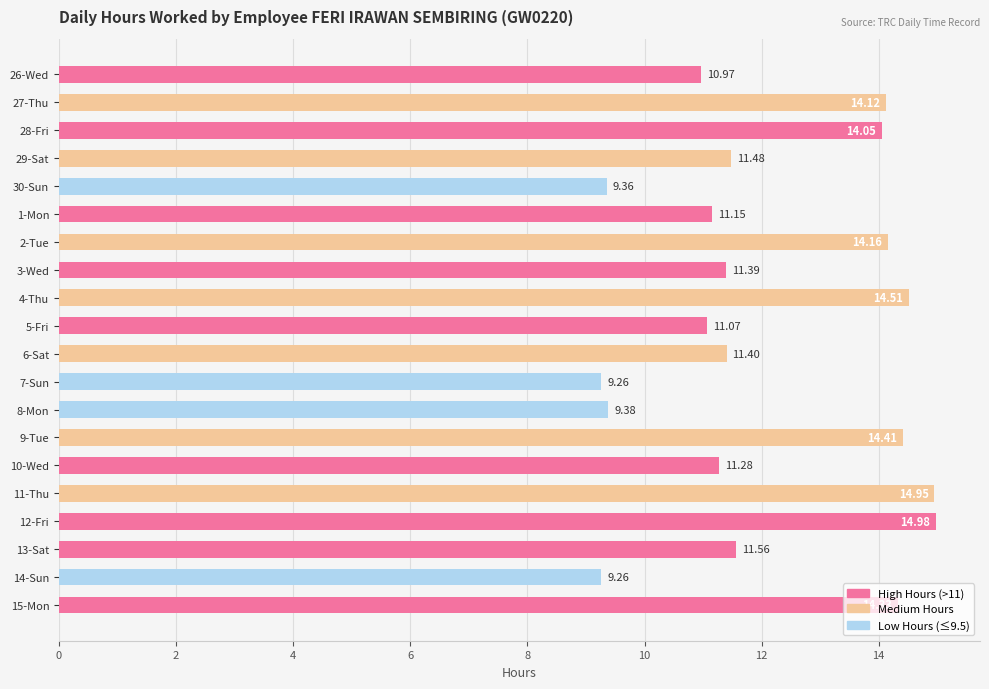

Are the bars grouped side by side (vs. stacked)?

No